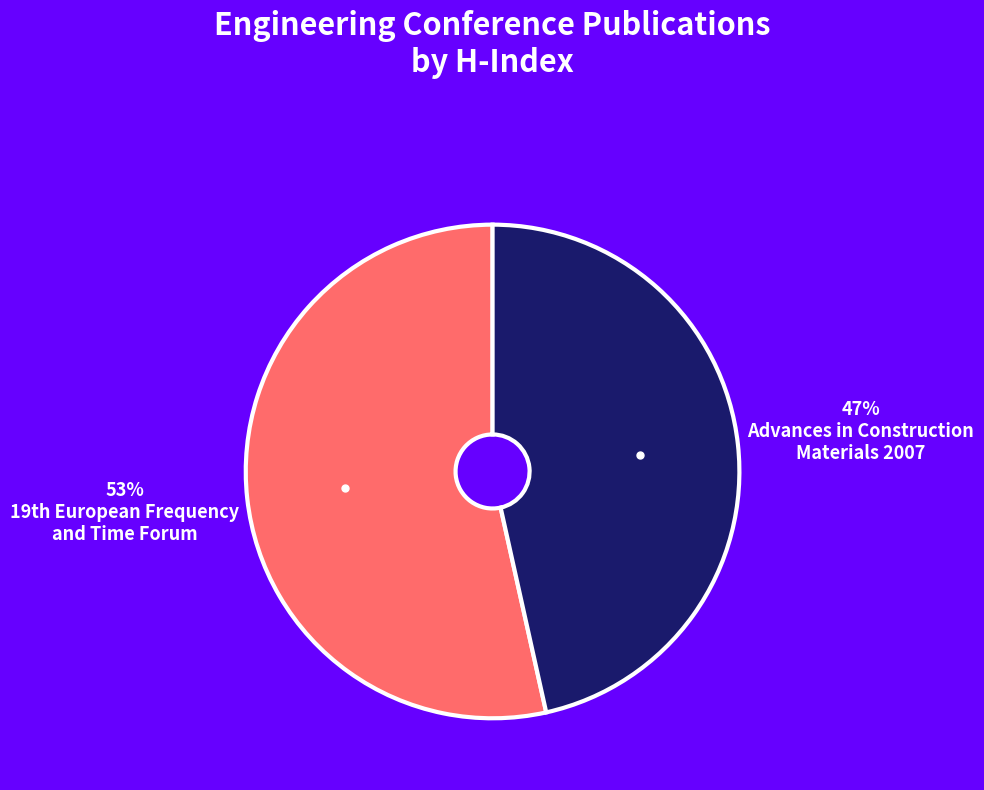

How many slices are in this pie chart?

2